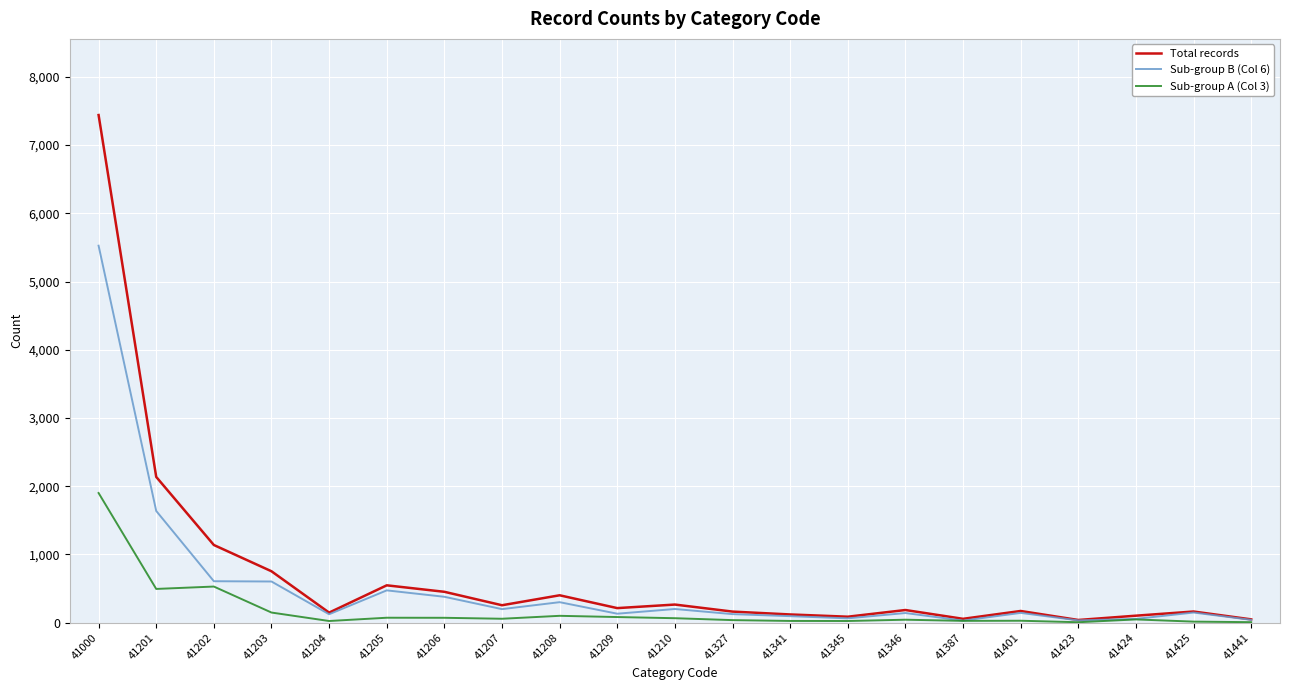

What is the maximum value shown in the chart?

7440